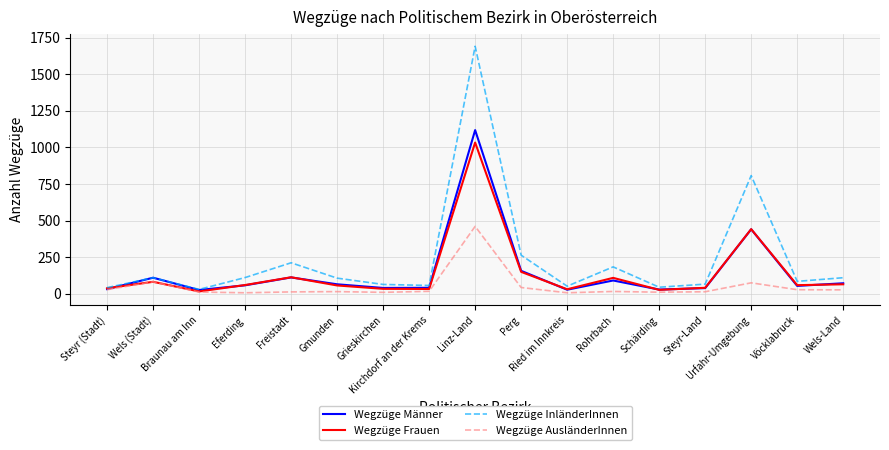

Which series has the widest spread of values?

Wegzüge InländerInnen